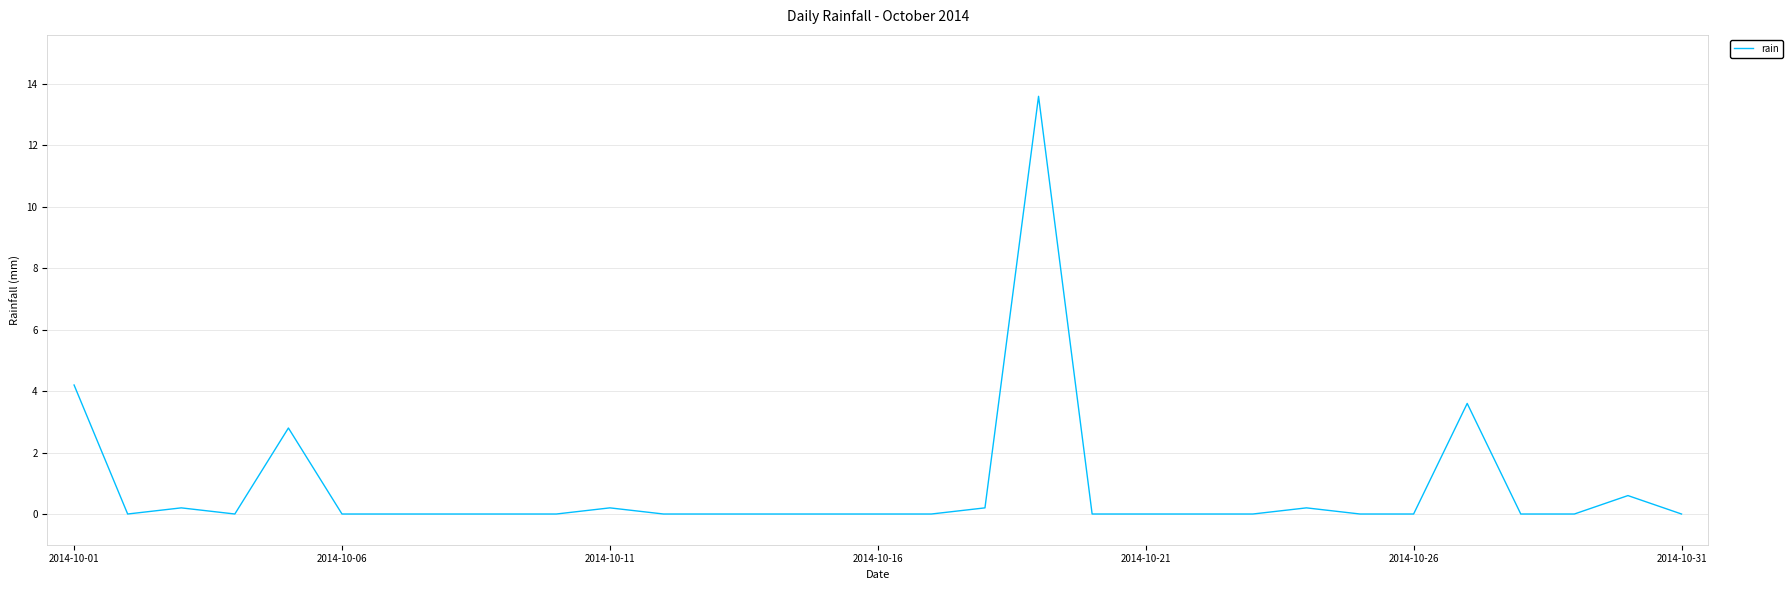

What is the greatest value displayed?

13.6